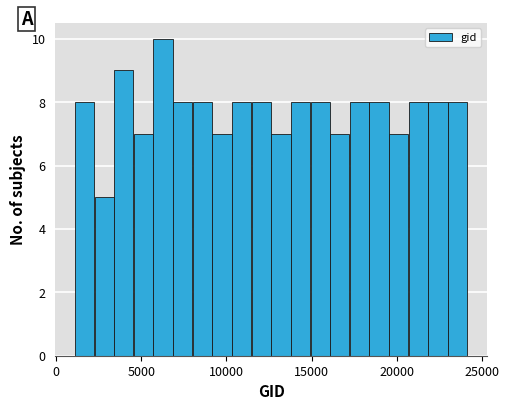

Around what value on the x-axis is the tallest bar? Give the approximate position of its centre, as read against the axis.

6500